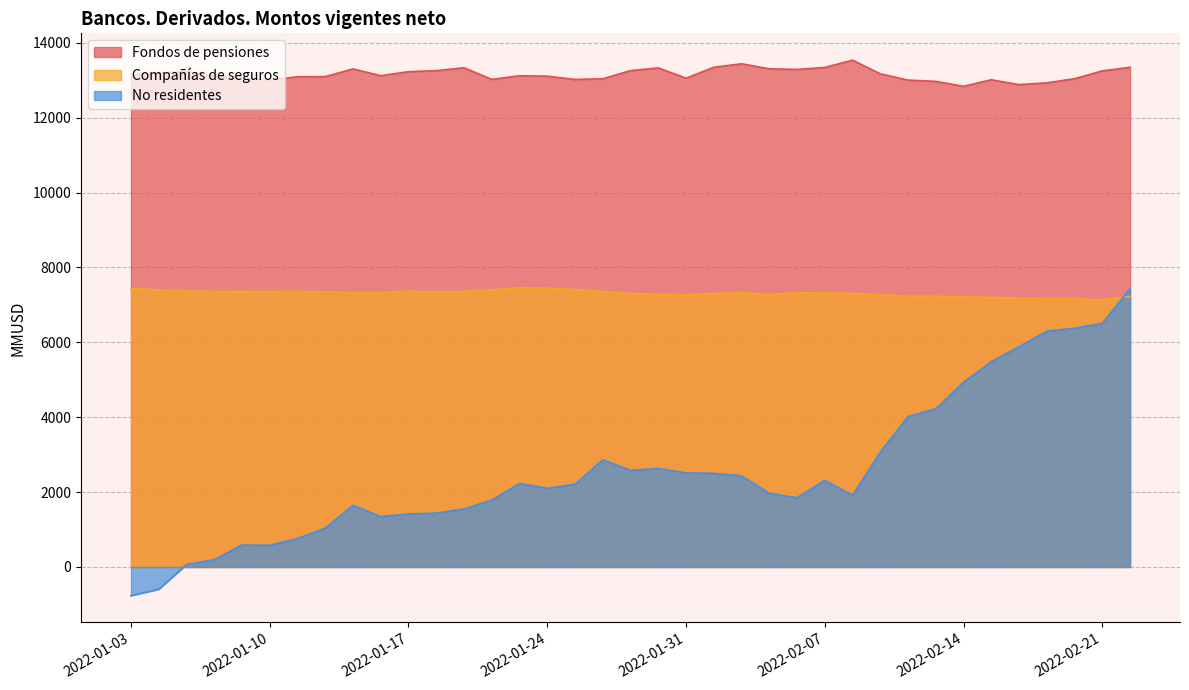

Is it true that Compañías de seguros equals 3255.8 at 2022-02-14?

False